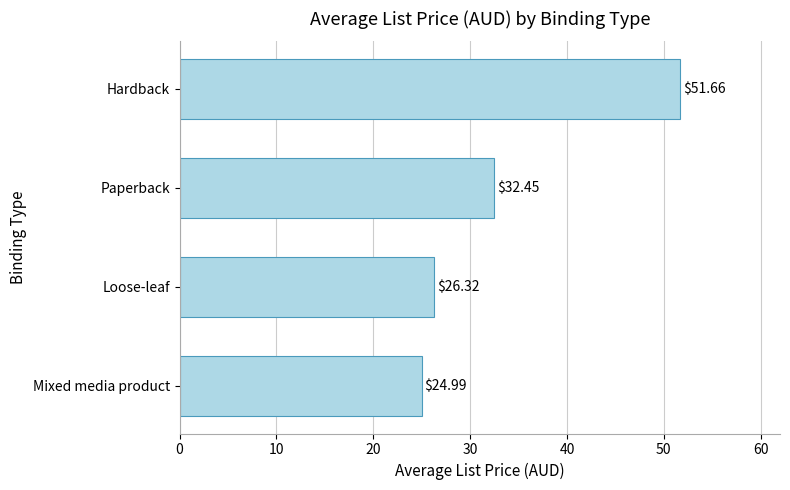

Between Mixed media product and Paperback, which is larger?

Paperback